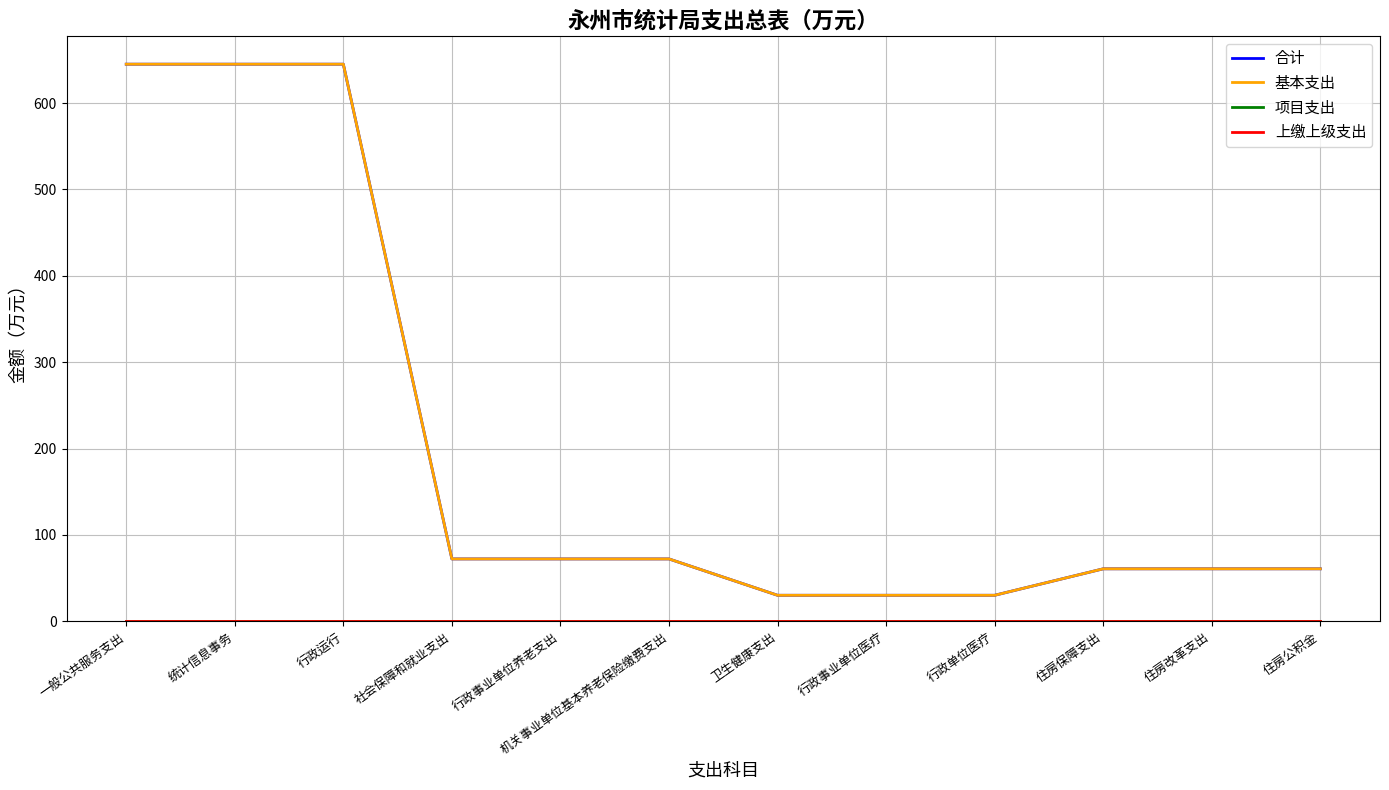

True or false: 项目支出 and 上缴上级支出 intersect in this chart.

False